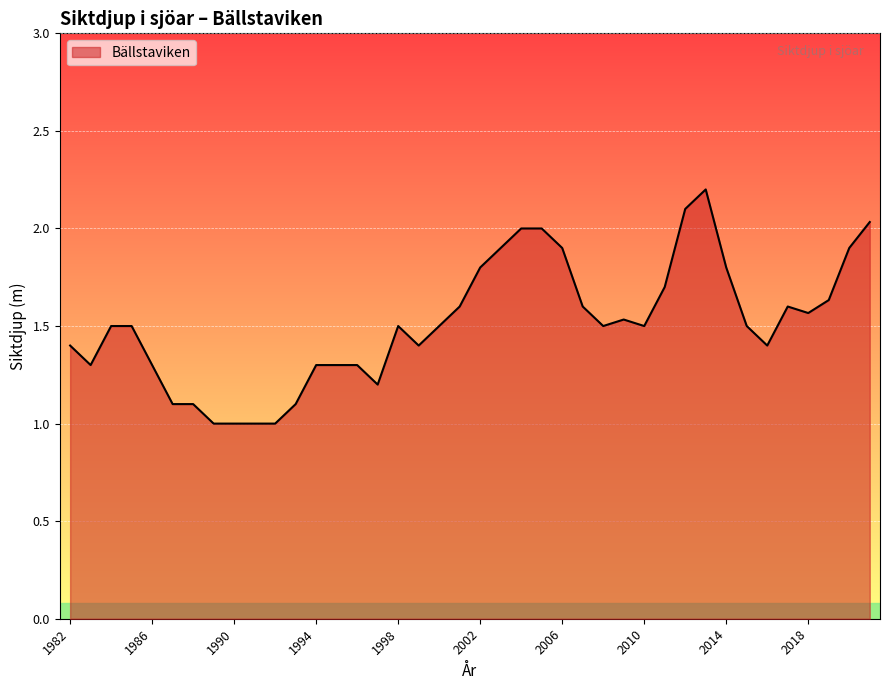

What is the smallest value displayed?

1.0